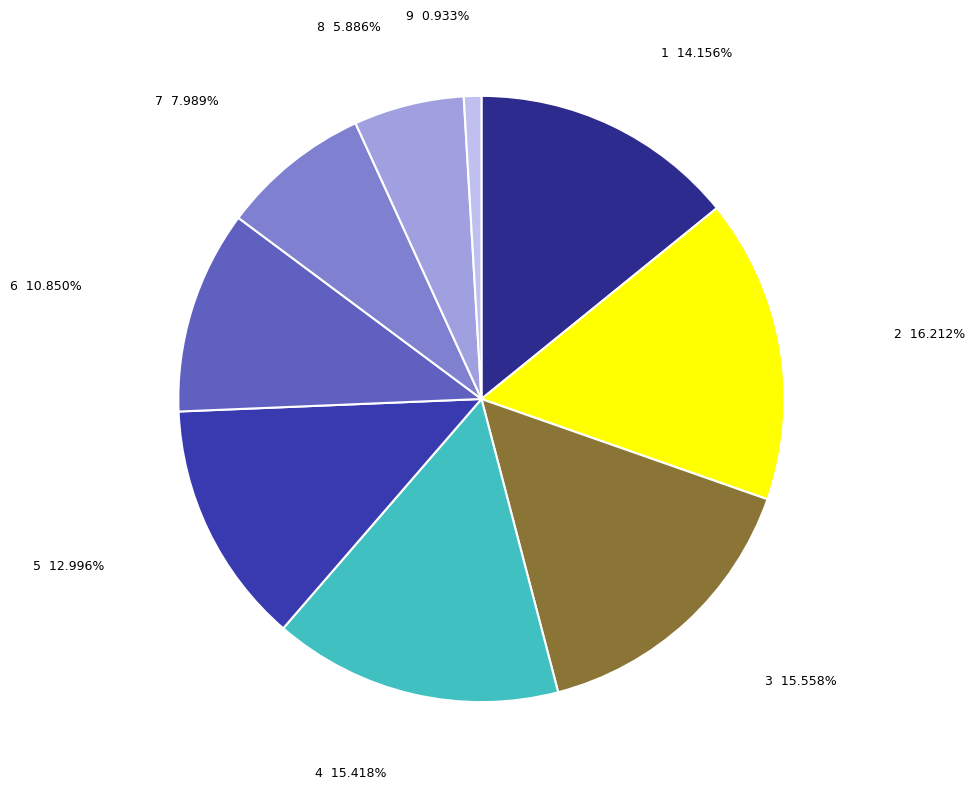

How many segments does this pie chart have?

9